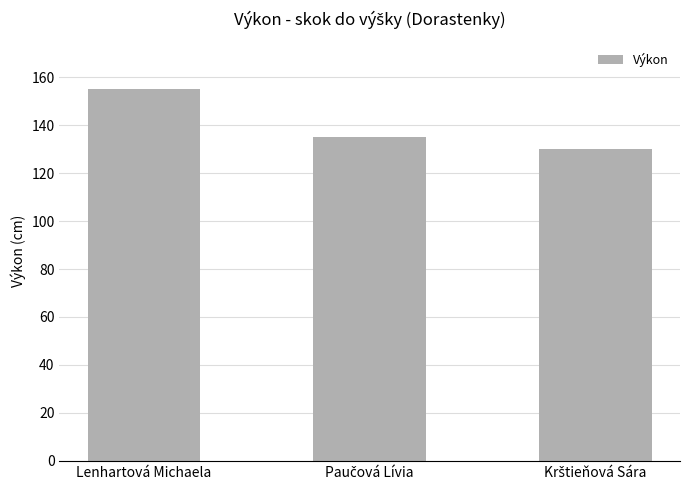

What is the value of the 3rd bar from the left?

130